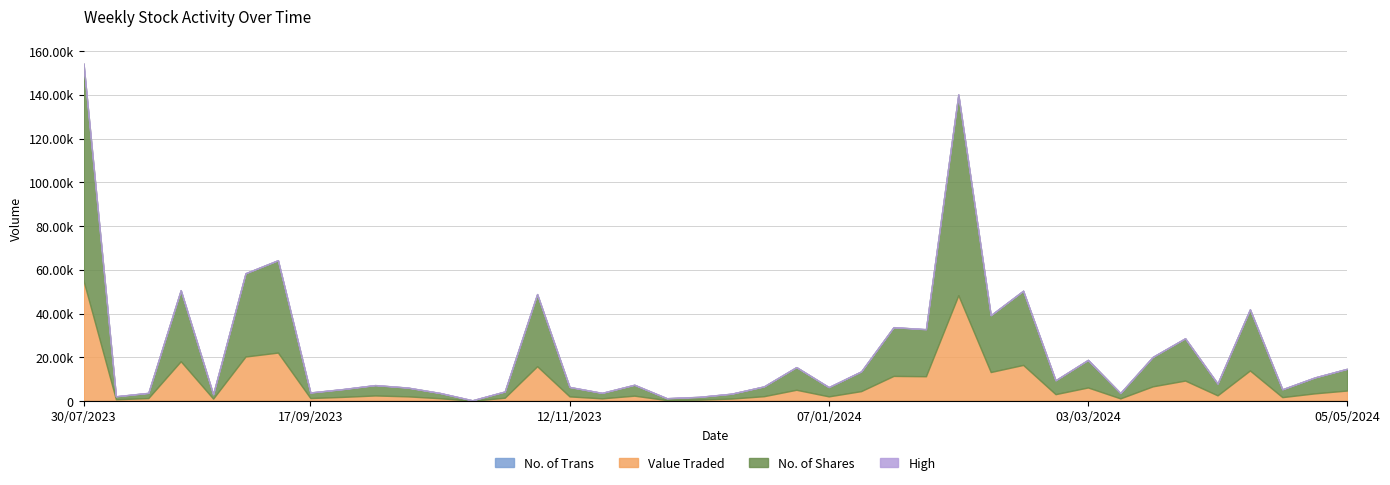

How many lines are shown in the chart?

4